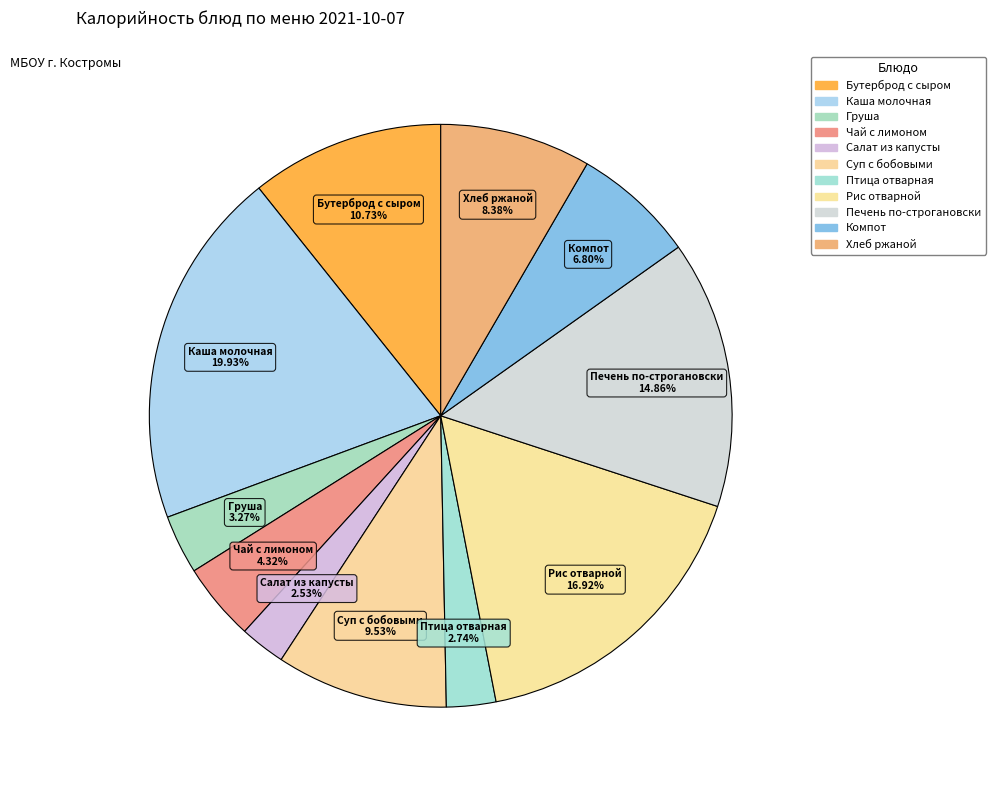

Combined, do Компот and Рис отварной account for over 50%?

No